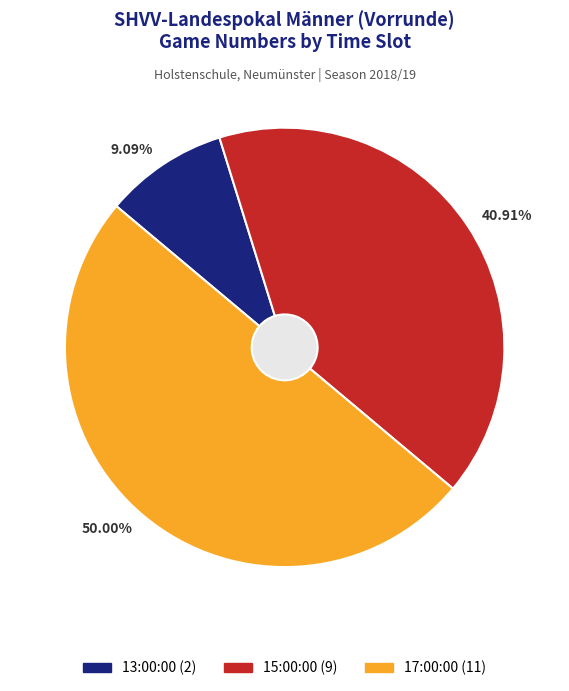

True or false: 17:00:00 accounts for 63% of the total.

False